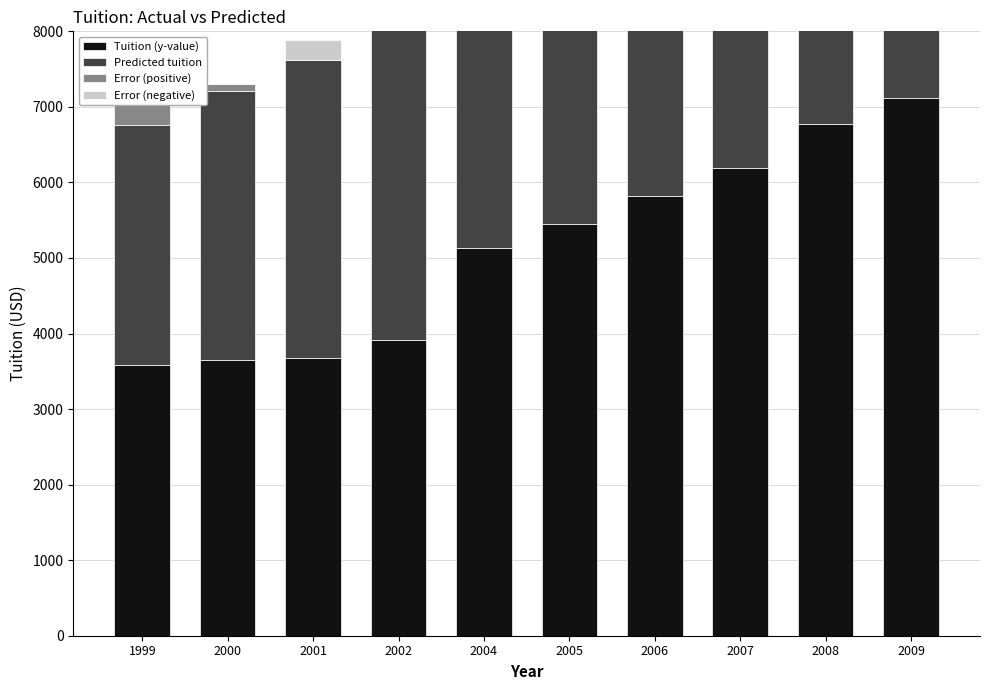

Rank the series by their maximum value, from lowest to highest.

Error (negative), Error (positive), Predicted tuition, Tuition (y-value)